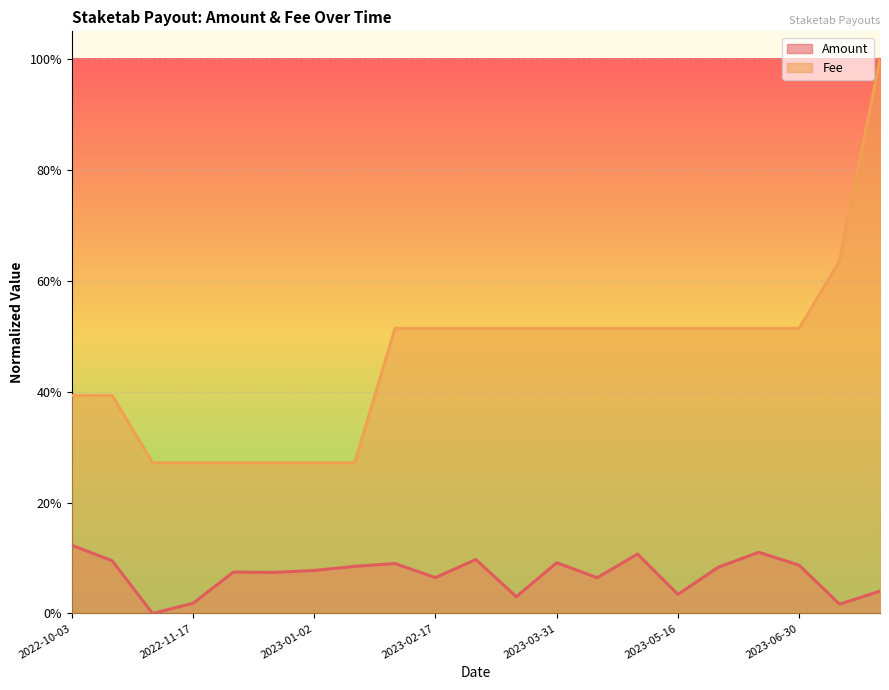

At which category does the chart reach its minimum across all series?

2022-11-03